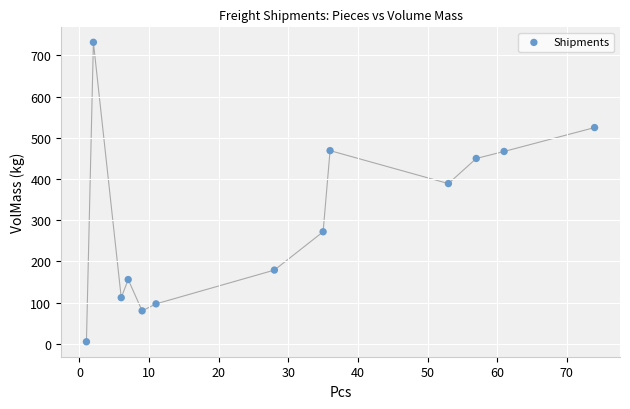

What Y value in the scatter plot is closest to 368?

389